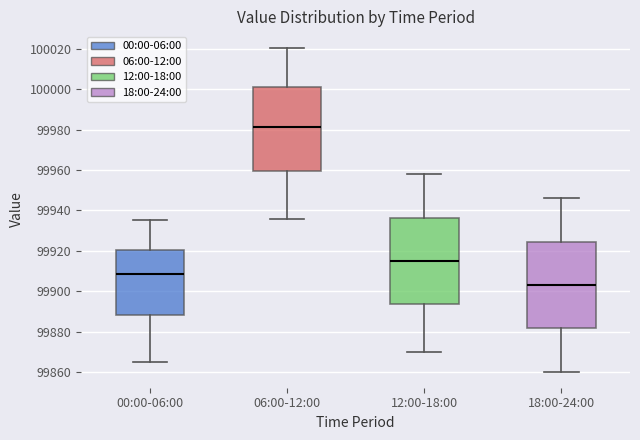

Reading left to right, transcribe this box plot: for each box, give where its median line is, the range the box spans, and where its two whiskers end, as read against the y-axis. The values are not printed on the chart, so give them approximately, as read against the axis.

00:00-06:00: median 99908, box 99888 to 99920, whiskers 99864 to 99936
06:00-12:00: median 99982, box 99960 to 100002, whiskers 99936 to 100020
12:00-18:00: median 99916, box 99894 to 99936, whiskers 99870 to 99958
18:00-24:00: median 99904, box 99882 to 99924, whiskers 99860 to 99946